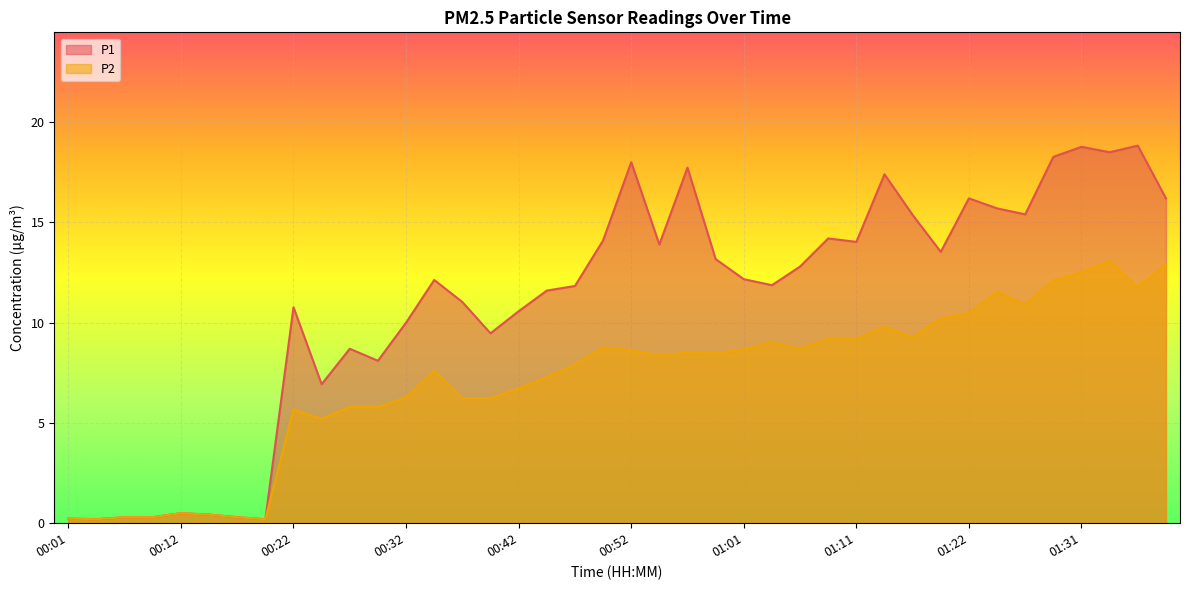

True or false: P2 and P1 intersect in this chart.

False